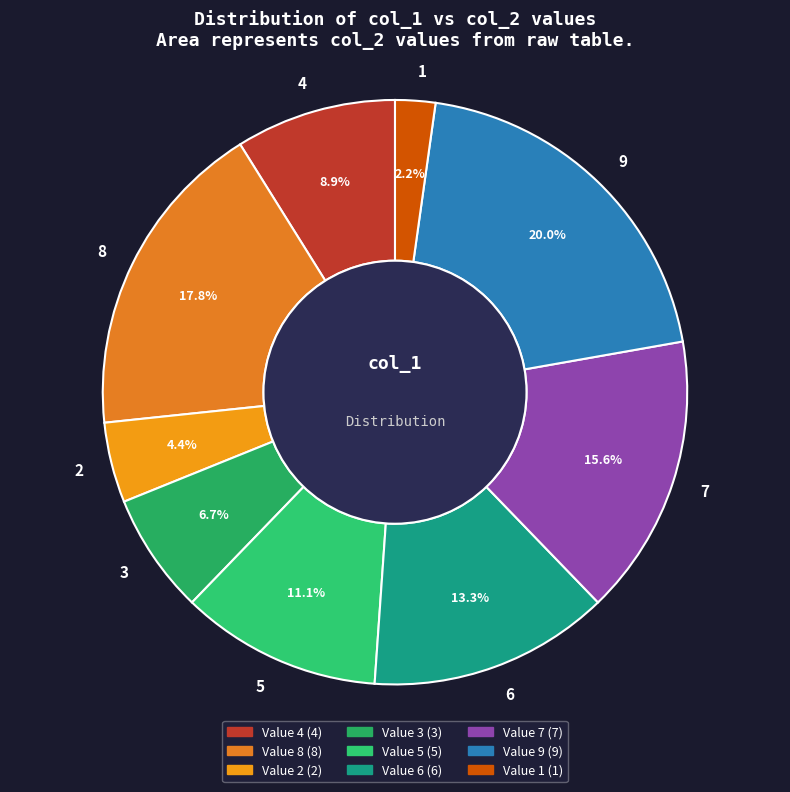

How many slices are in this pie chart?

9